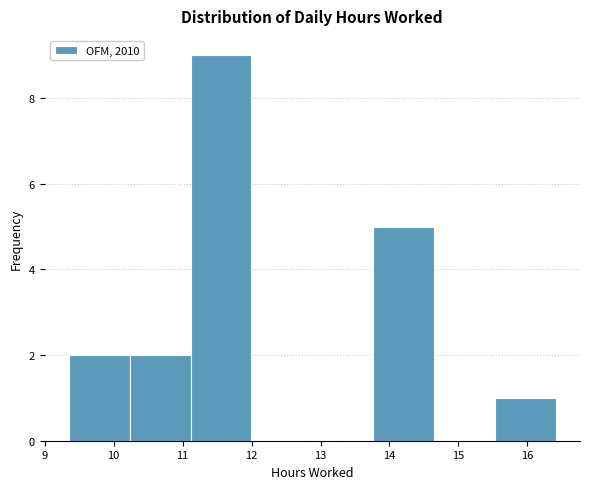

Reading left to right, list every bar in this chart as the range it spans on the x-axis followed by its height. Neither the bar edges nor the heights are printed on the chart, so give them approximately, as read against the axes.

9.4 to 10.2: 2
10.2 to 11.1: 2
11.1 to 12.0: 9
12.0 to 12.9: 0
12.9 to 13.8: 0
13.8 to 14.6: 5
14.6 to 15.5: 0
15.5 to 16.4: 1